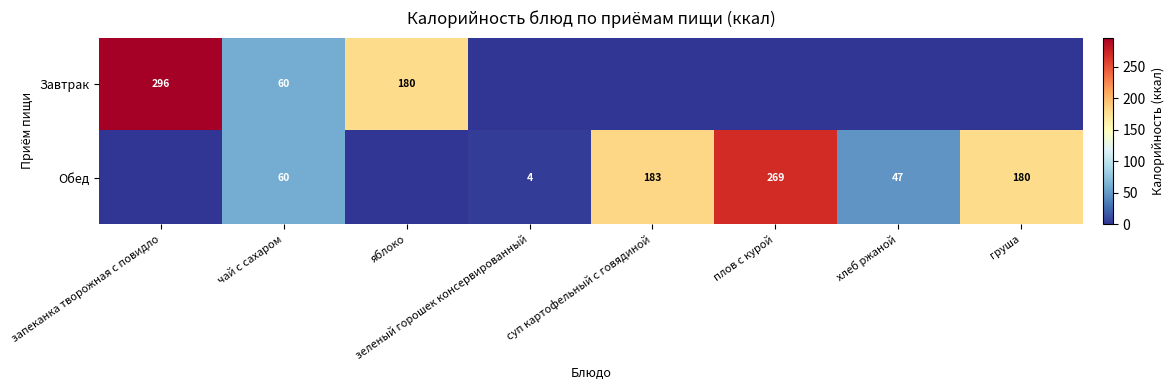

What is the sum of the Обед values at чай с сахаром and груша?

240